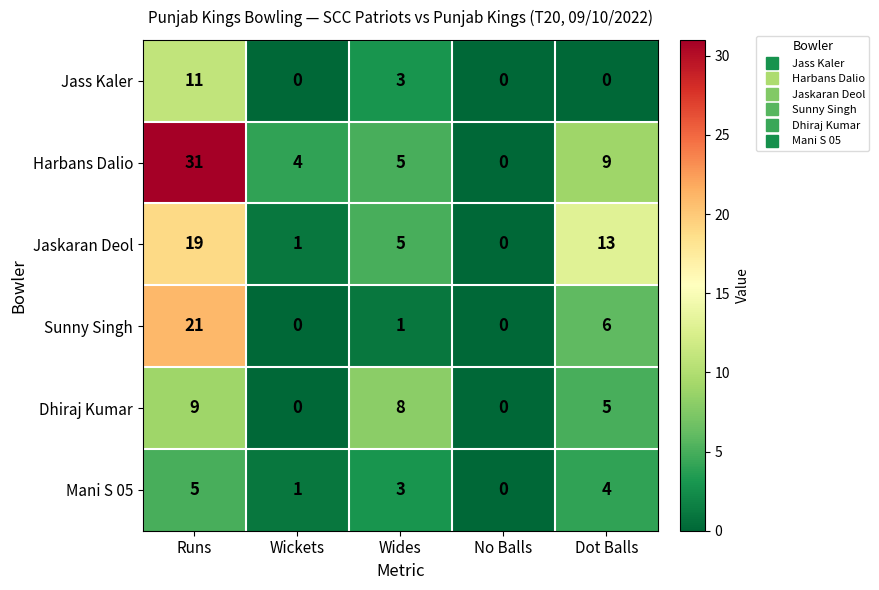

What value does the Harbans Dalio series have at Runs, to the nearest 10?

30